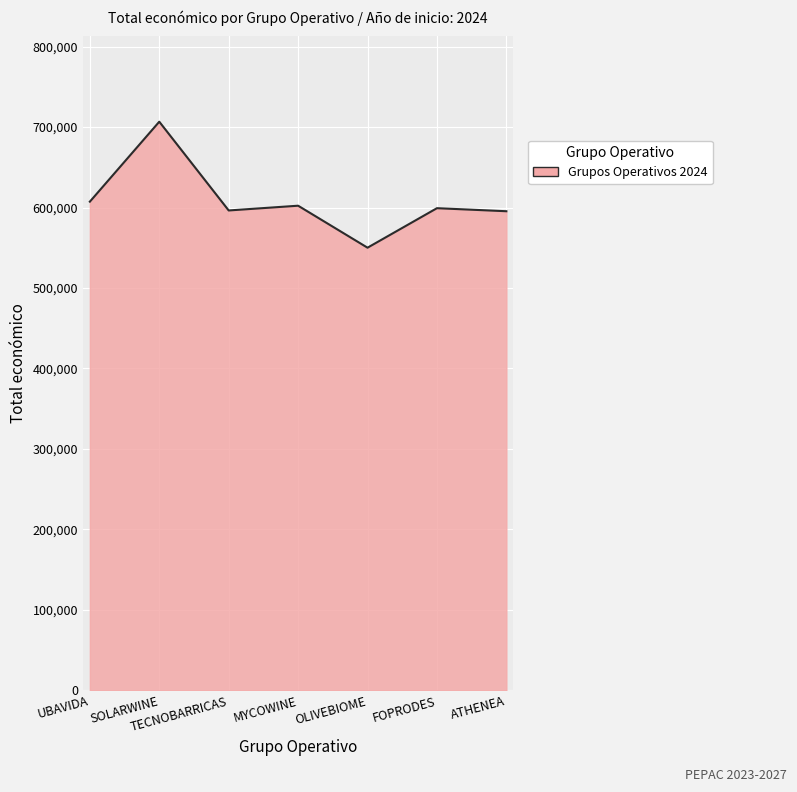

Which label corresponds to the smallest value in the chart?

OLIVEBIOME